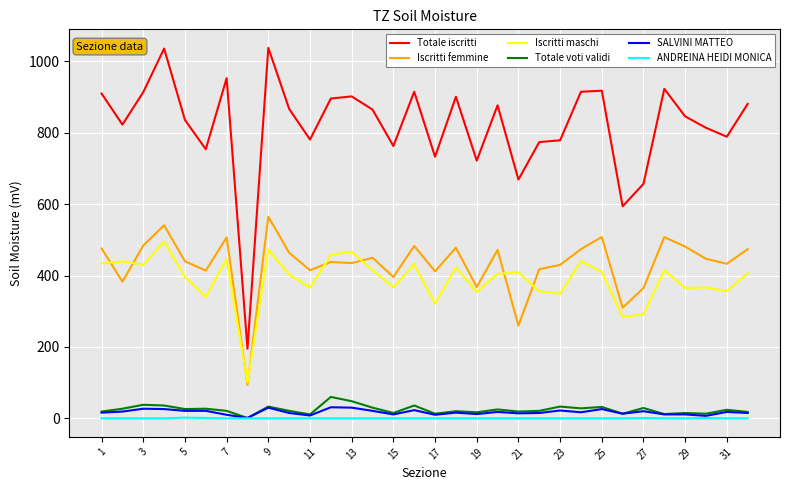

True or false: Iscritti femmine and SALVINI MATTEO intersect in this chart.

False